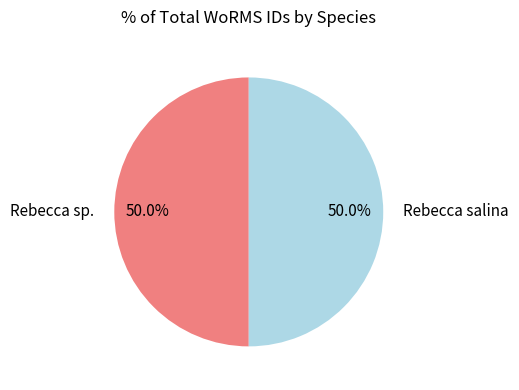

Approximately how many times larger is the value at Rebecca sp. compared to Rebecca salina?

1.0